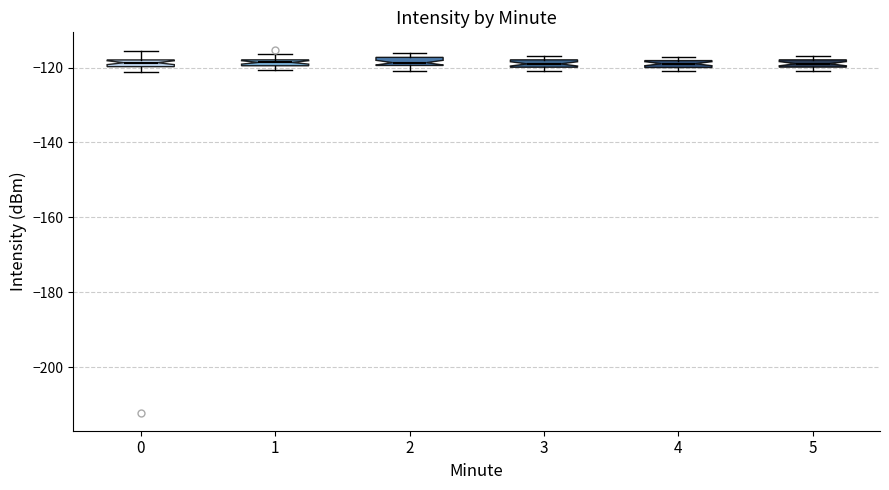

Where is the lower edge of the box at x = 4 on the y-axis? The values are not printed on the chart, so give them approximately, as read against the axis.

-120